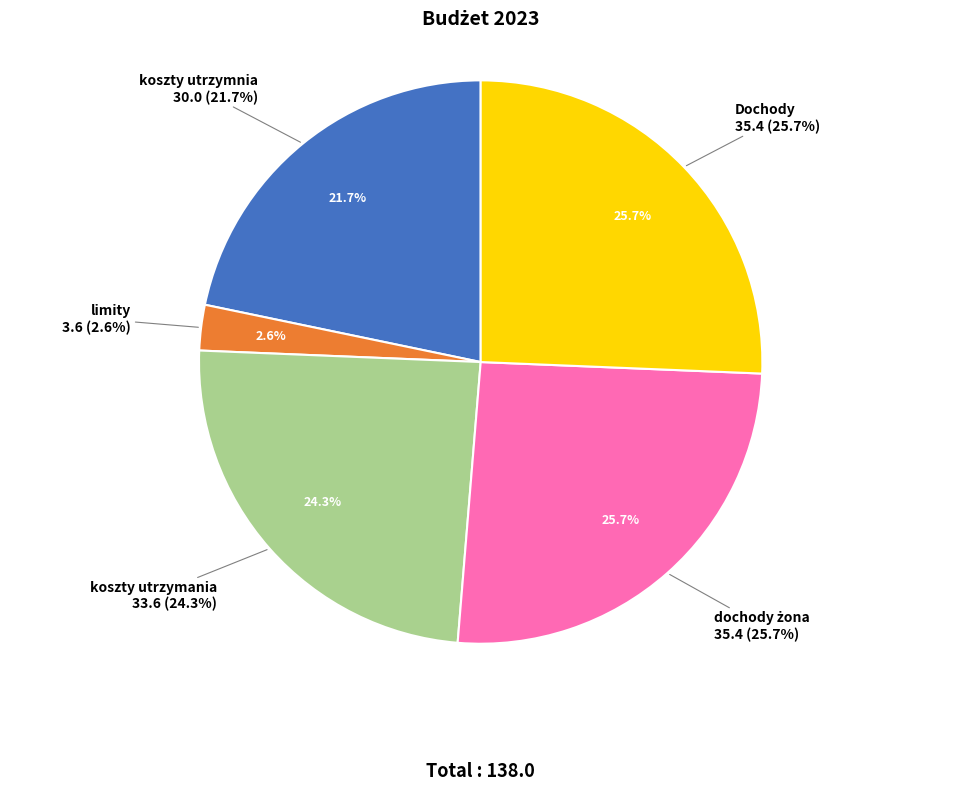

Which slice is the smallest?

limity